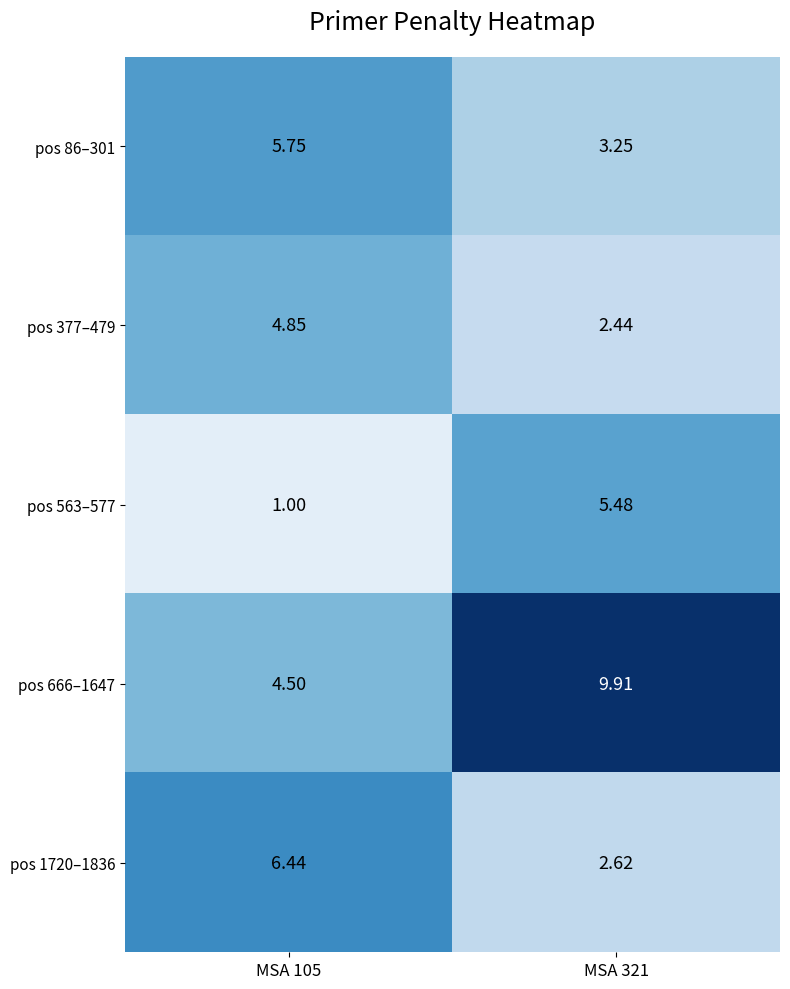

Is the value of pos 1720–1836 at MSA 321 greater than the value of pos 666–1647 at MSA 105?

No